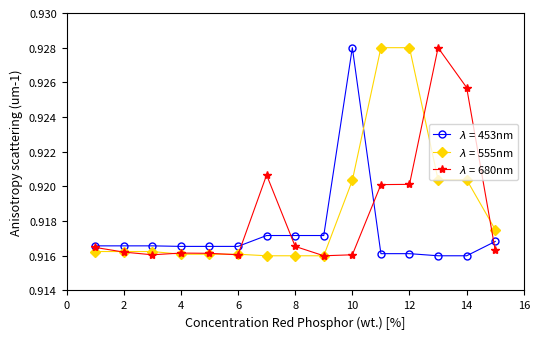

At how many categories does at least one series exceed 0?

15